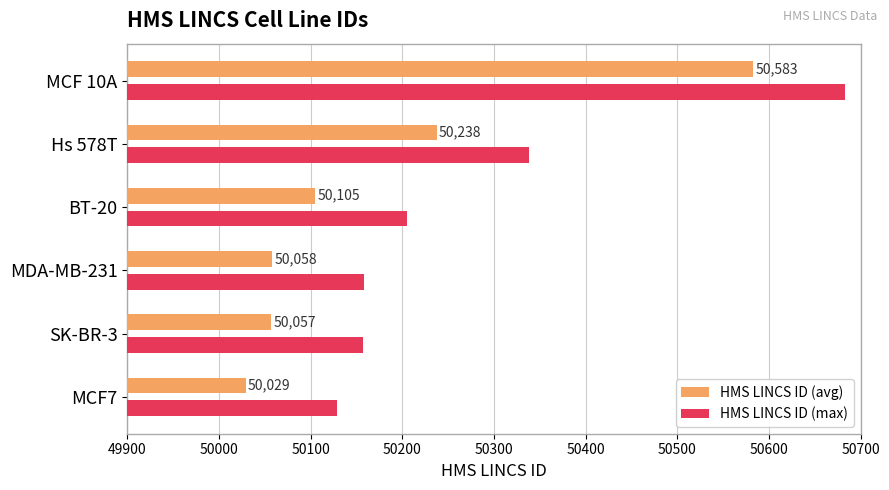

Where is HMS LINCS ID (max) nearest to the value 50406?

Hs 578T